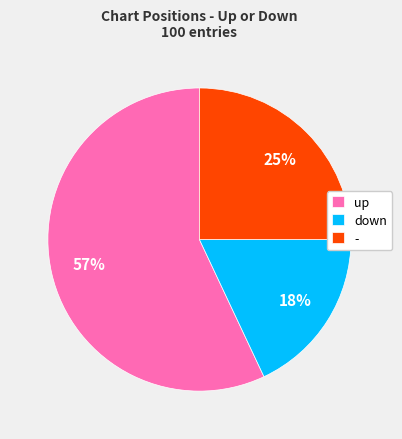

Between - and down, which is larger?

-